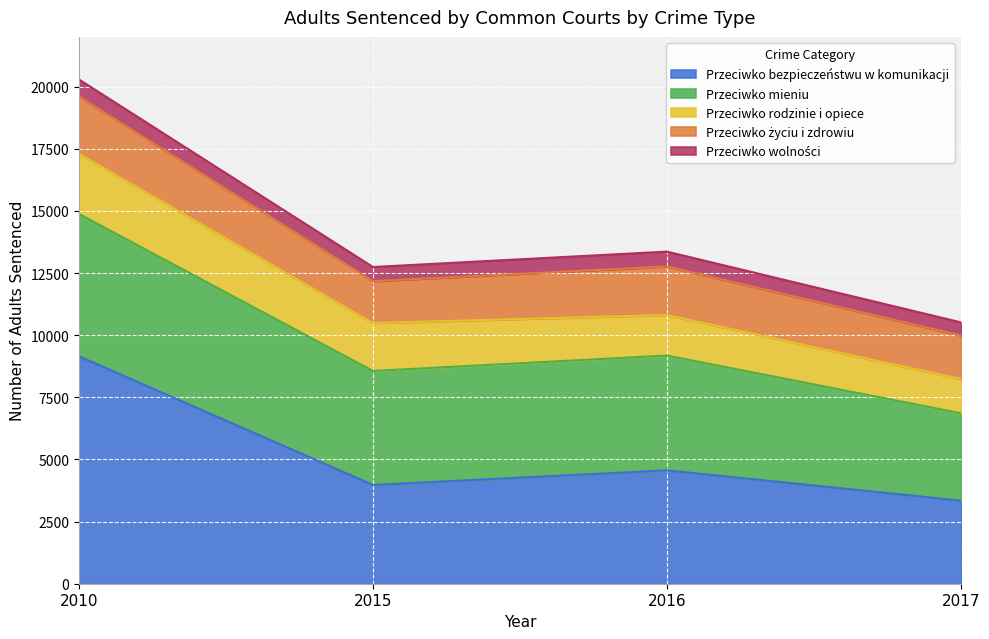

Is the value of Przeciwko mieniu at 2015 greater than the value of Przeciwko bezpieczeństwu w komunikacji at 2017?

Yes